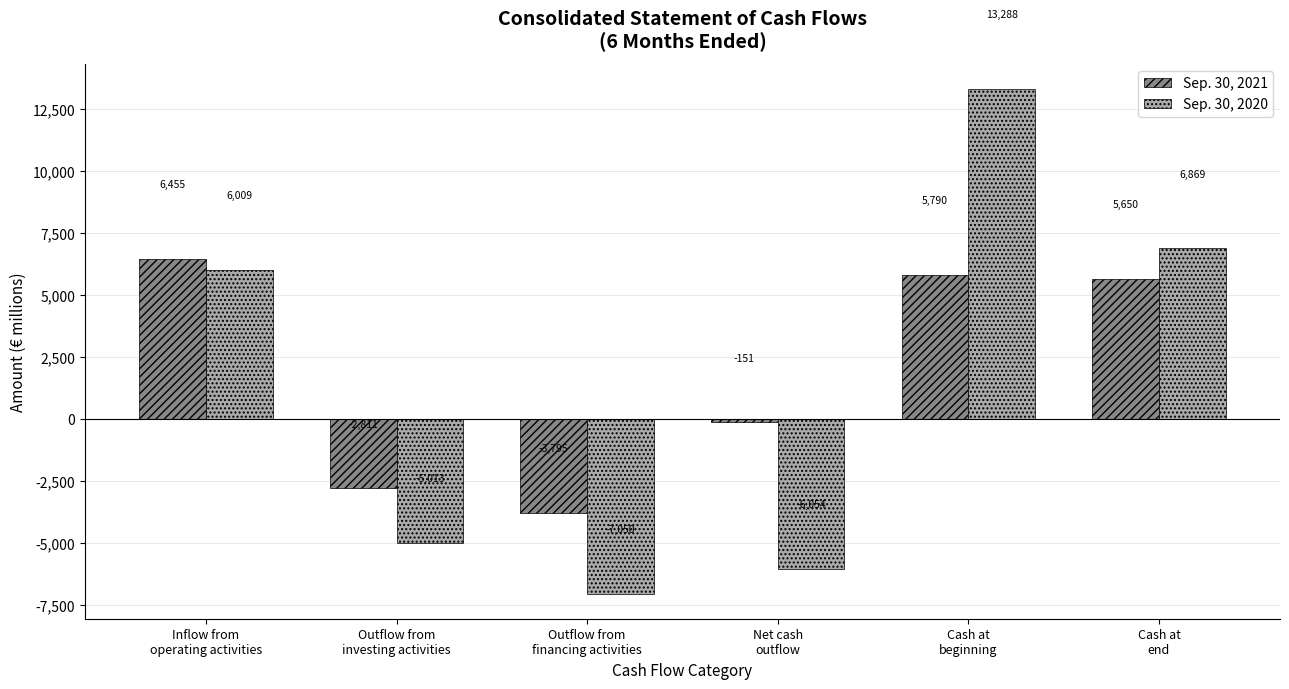

What is the spread (max minus min) of values at Net cash
outflow?

5903